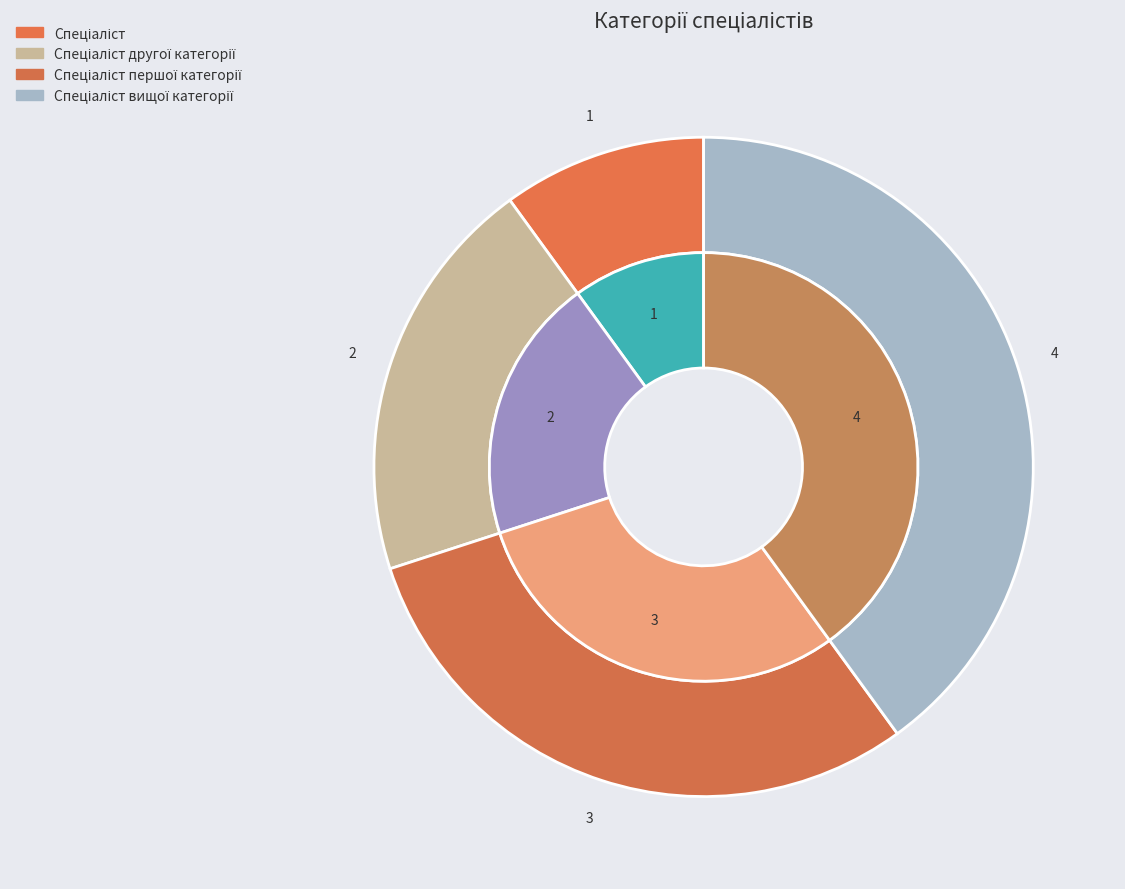

To the nearest percent, what percentage of the pie is Спеціаліст?

10%